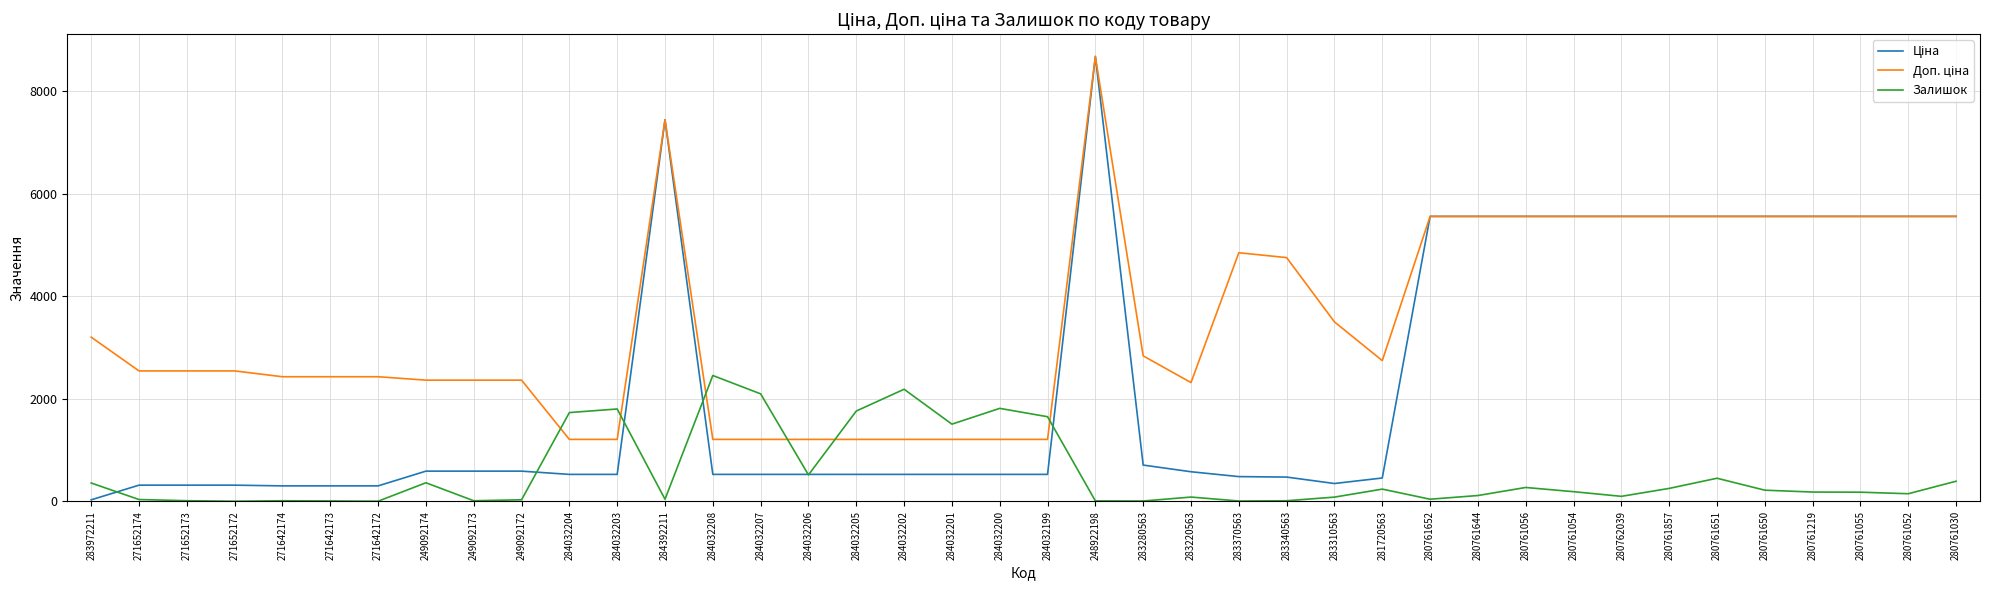

True or false: Залишок has a value of 2857.2 at 284032199.

False